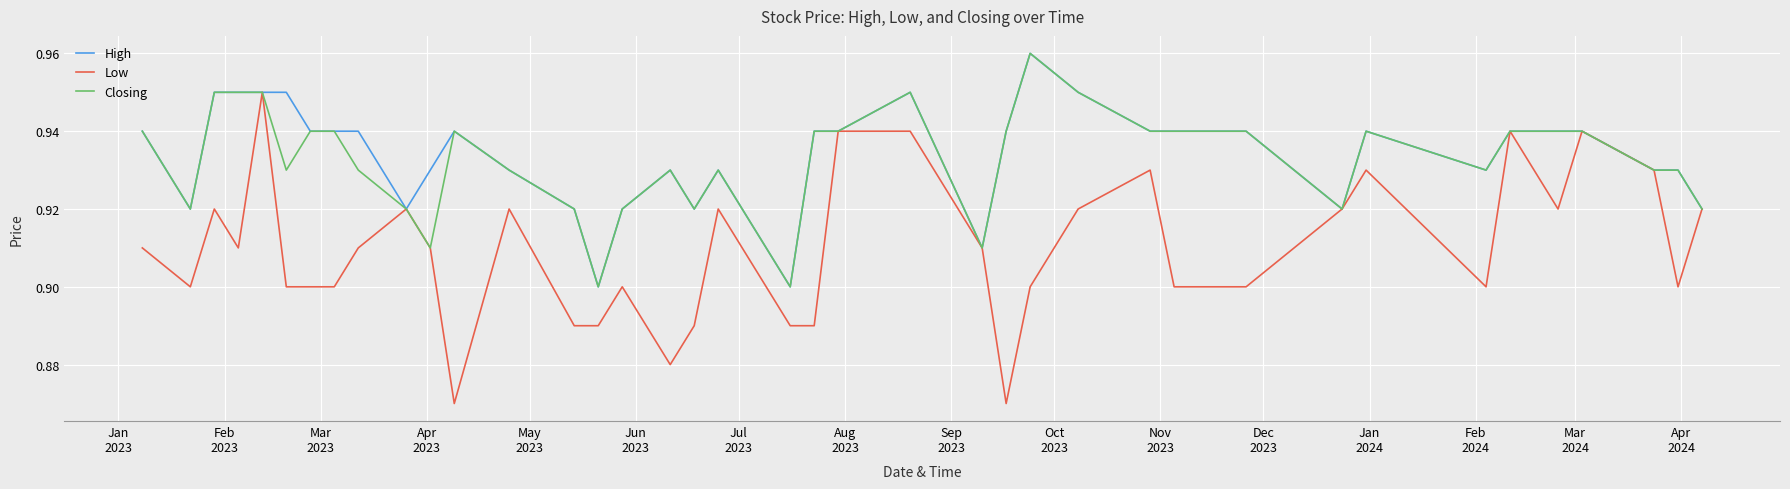

Which series has the largest range (max minus min)?

Low